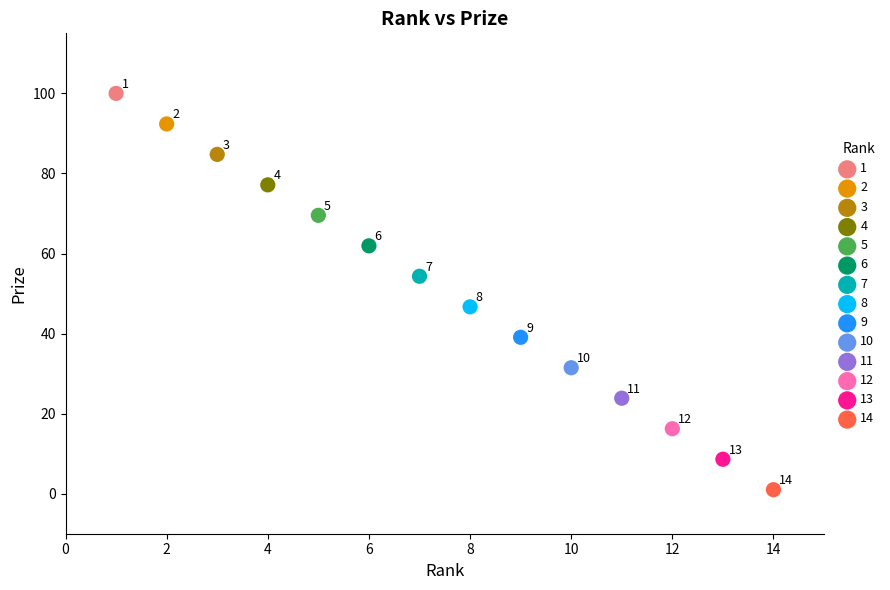

Which series reaches the minimum Y coordinate?

14